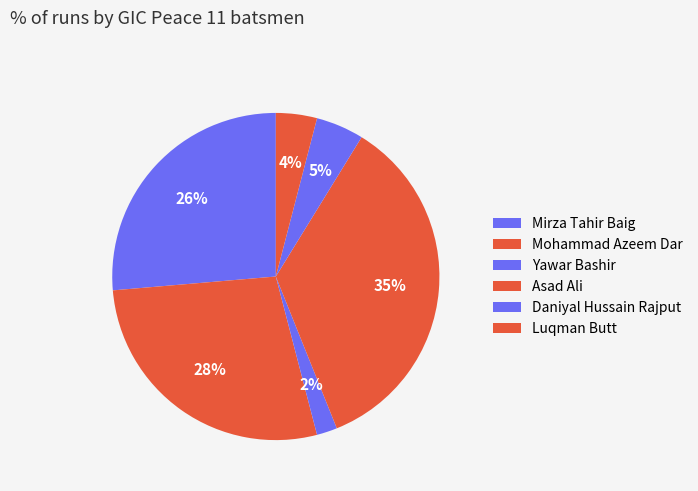

Count the number of slices in the pie.

6